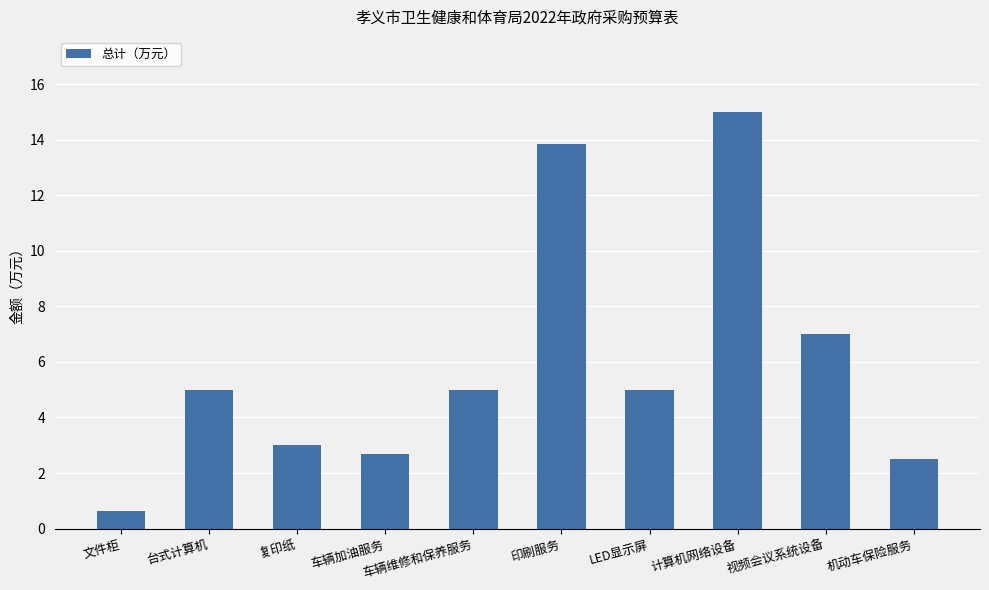

True or false: the data shows 9.8 at 视频会议系统设备.

False